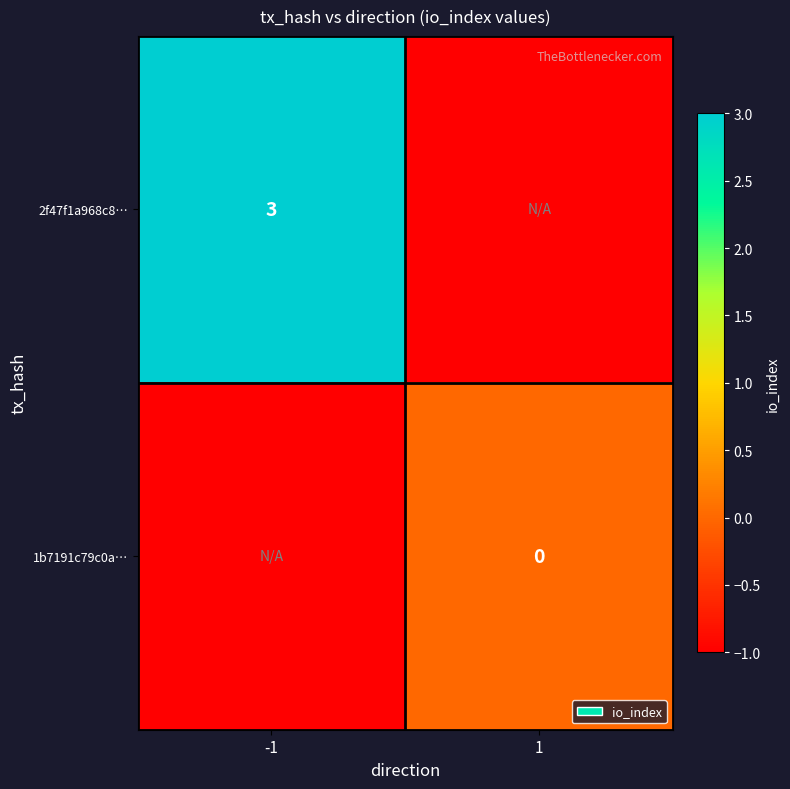

Is it true that 2f47f1a968c8… equals 3 at -1?

True